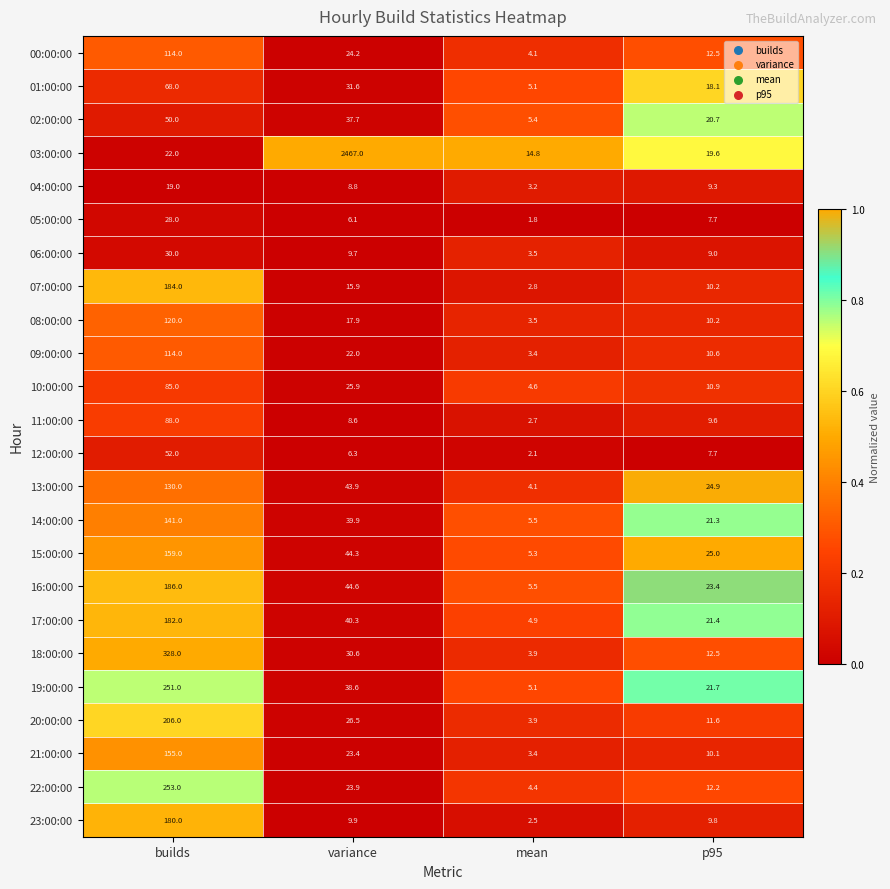

List the labels in order of 21:00:00 value, smallest first.

mean, p95, variance, builds